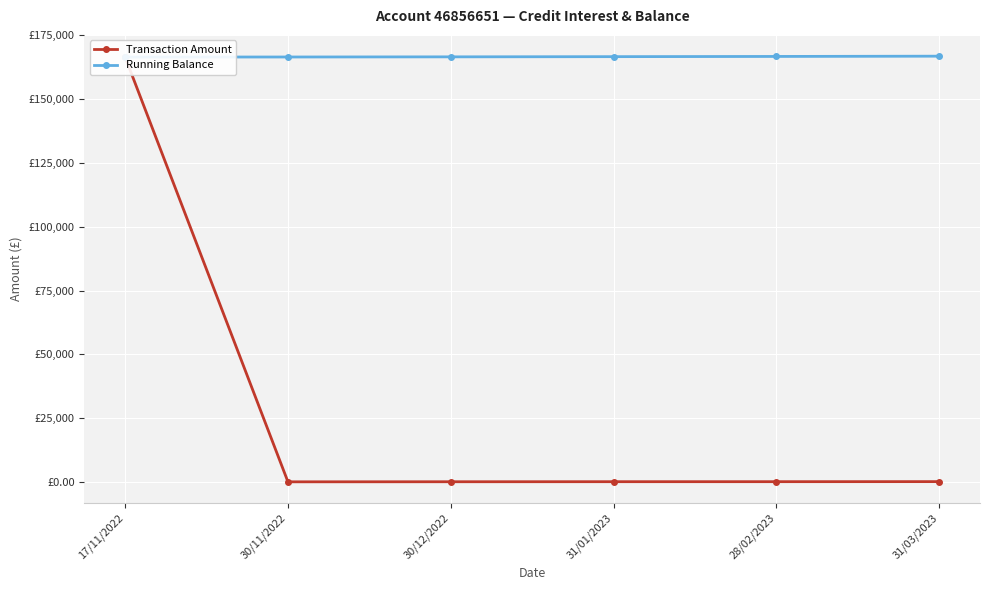

Is the value of Transaction Amount at 31/01/2023 greater than the value of Running Balance at 31/01/2023?

No